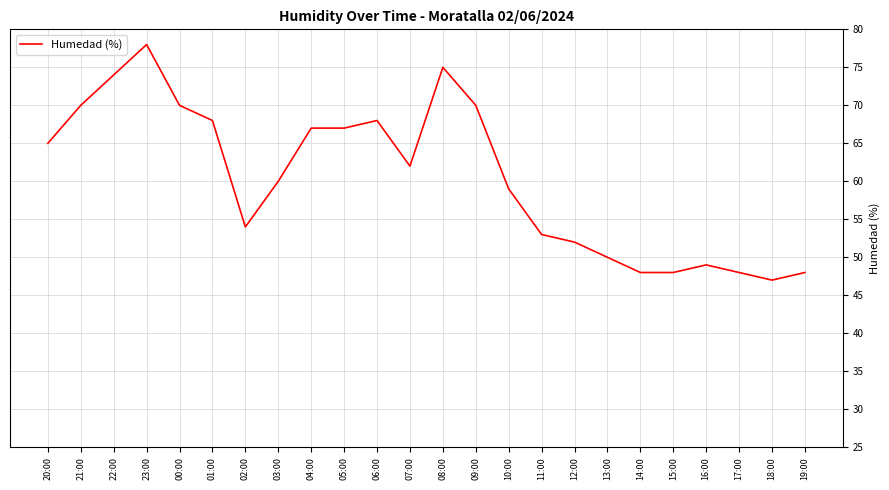

What is the maximum value shown in the chart?

78